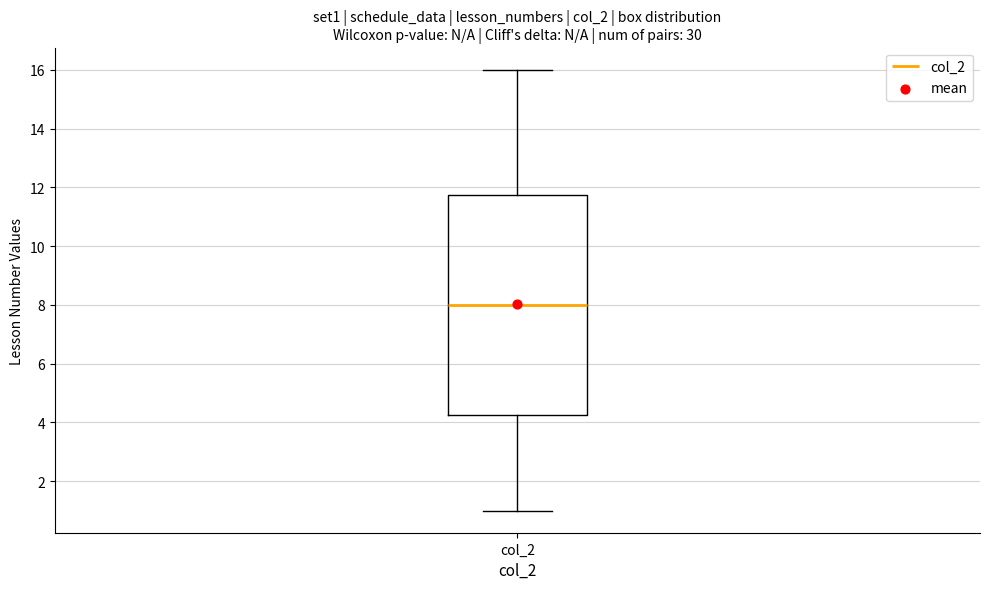

Where does the median line of the box for col_2 sit on the y-axis? The values are not printed on the chart, so give them approximately, as read against the axis.

8.0